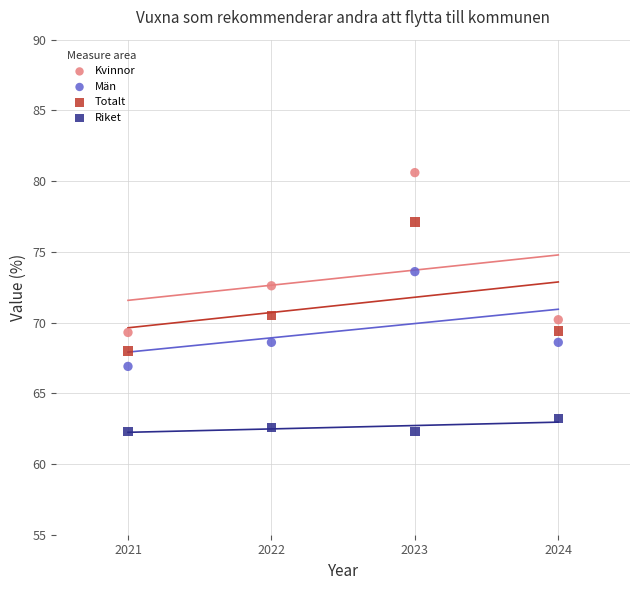

In the Kvinnor series, what Y value is closest to 74?

72.6